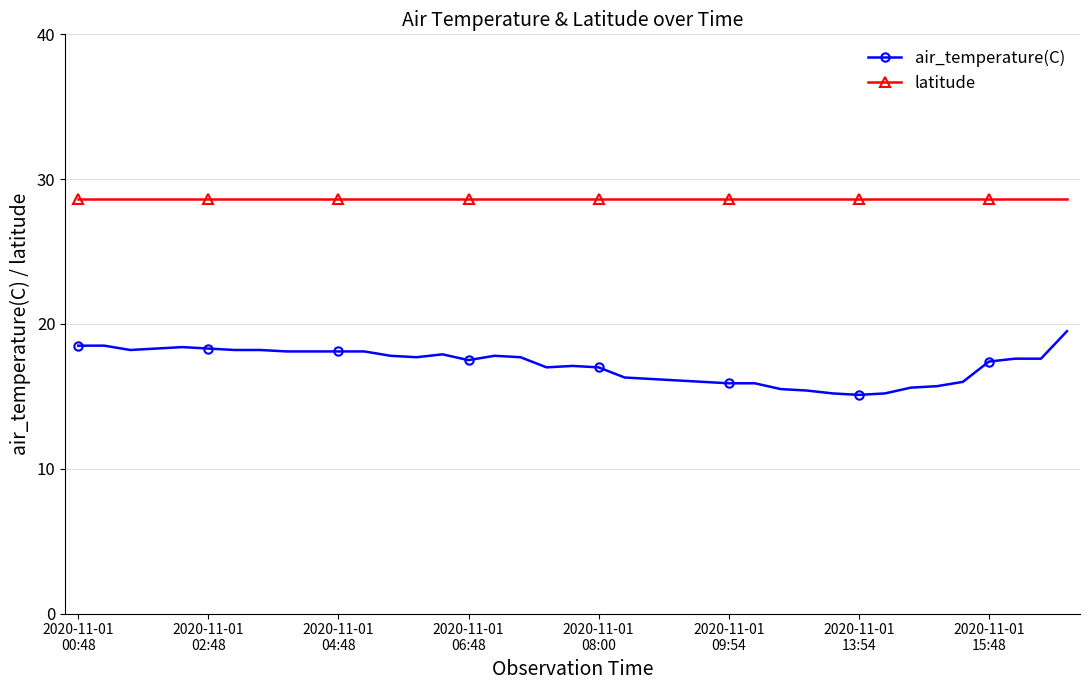

List the series in order of their overall mean, highest first.

latitude, air_temperature(C)